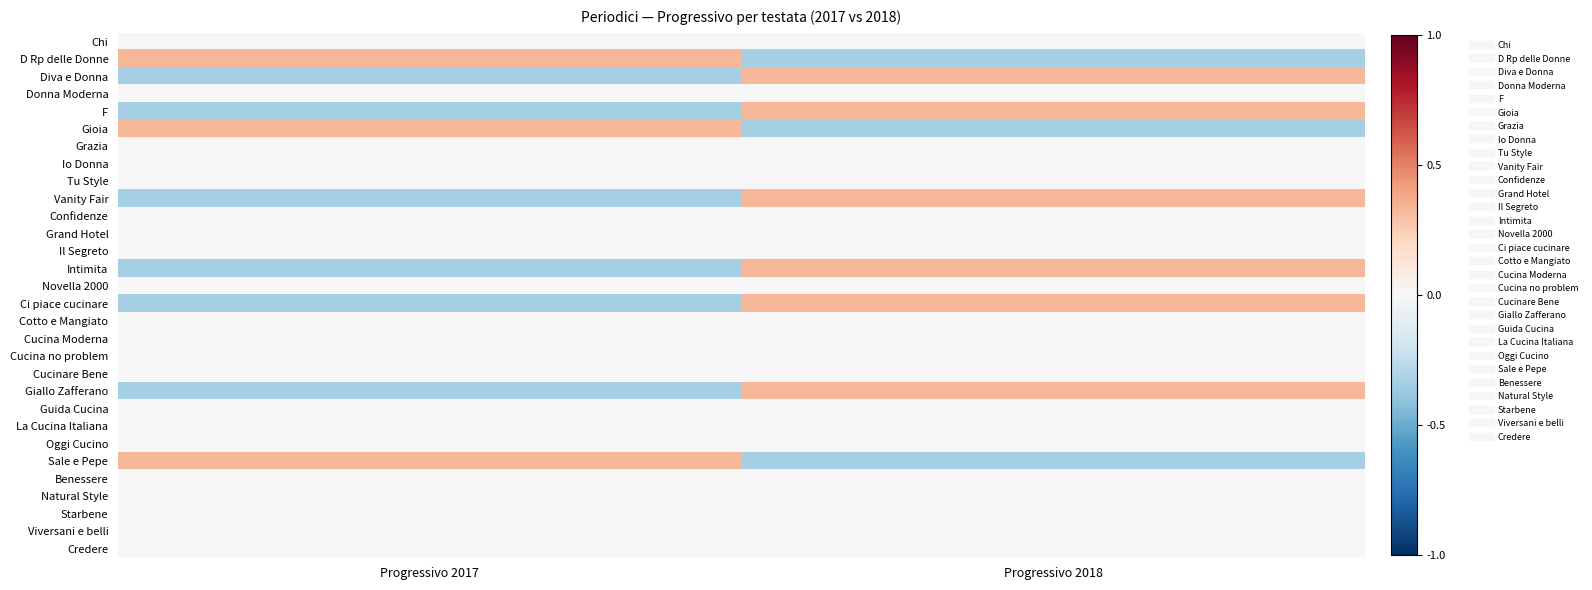

Rank the series at Progressivo 2018 from lowest to highest value.

D Rp delle Donne, Gioia, Sale e Pepe, Chi, Donna Moderna, Grazia, Io Donna, Tu Style, Confidenze, Grand Hotel, Il Segreto, Novella 2000, Cotto e Mangiato, Cucina Moderna, Cucina no problem, Cucinare Bene, Guida Cucina, La Cucina Italiana, Oggi Cucino, Benessere, Natural Style, Starbene, Viversani e belli, Credere, Diva e Donna, F, Vanity Fair, Intimita, Ci piace cucinare, Giallo Zafferano